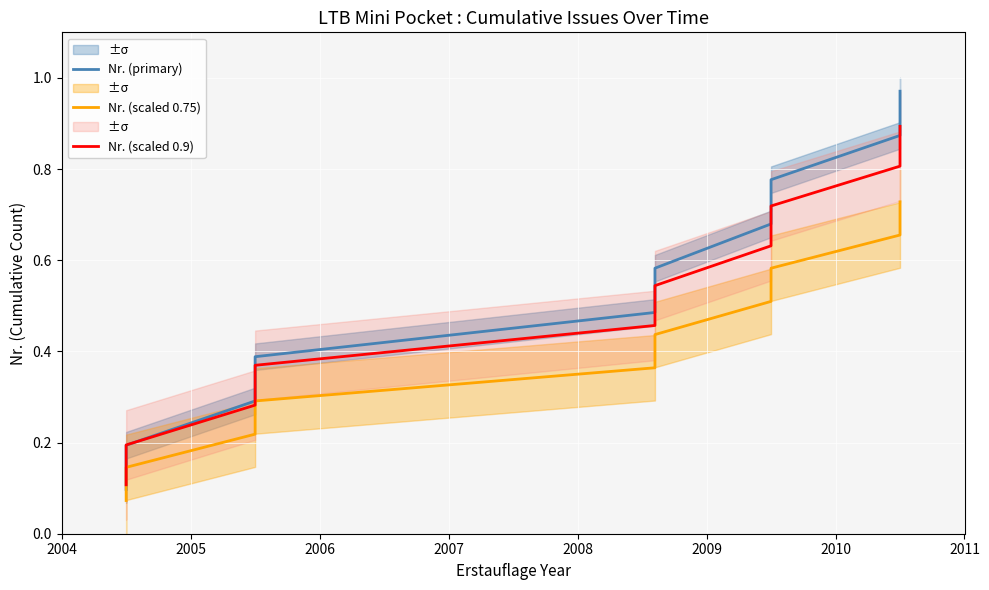

What is the sum of the Nr. (scaled 0.75) values at 2007 and 2008?

0.7